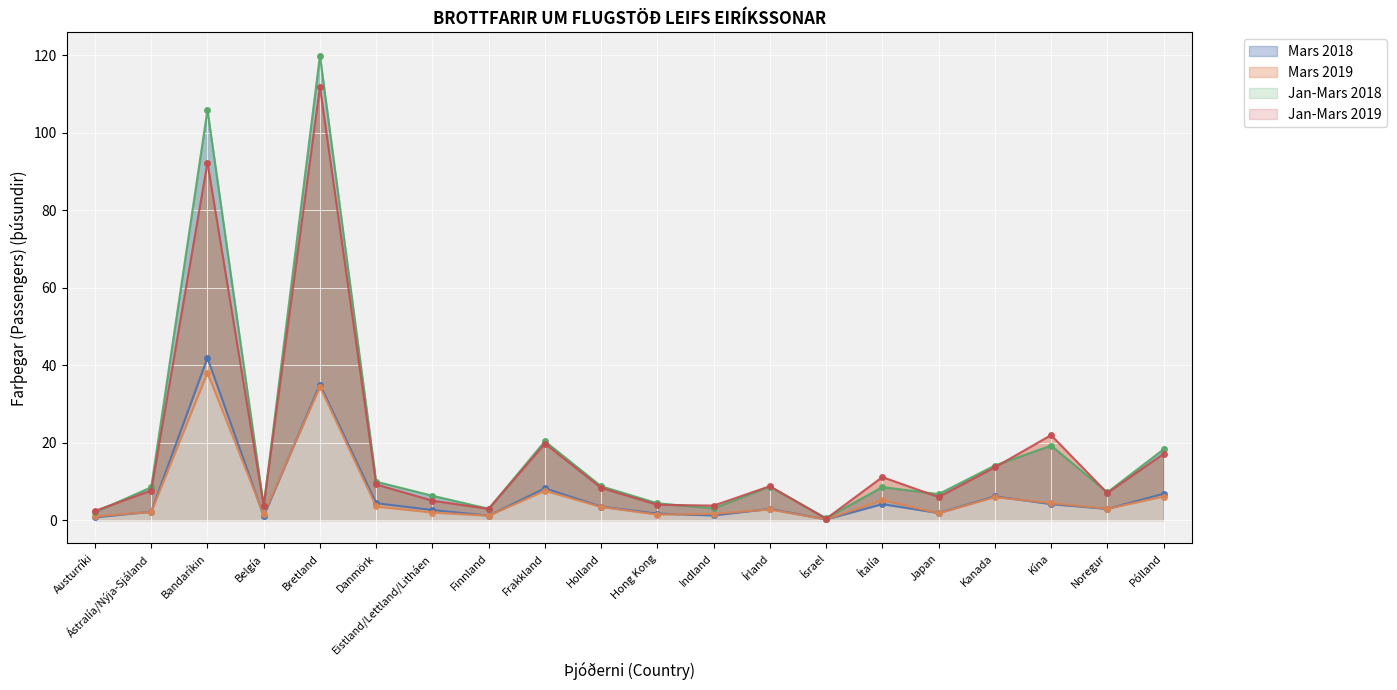

What is the approximate value of Jan-Mars 2018 at Ítalía?

8.6